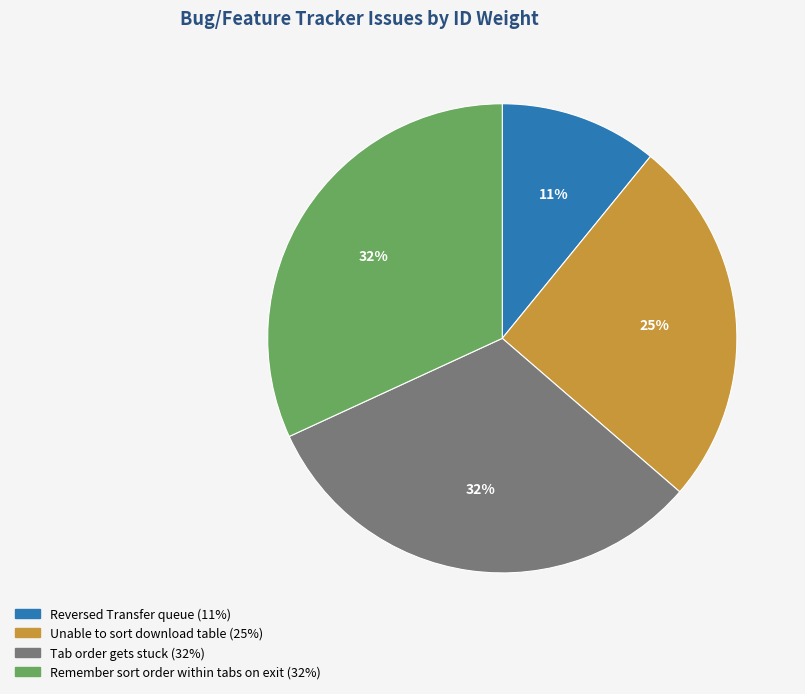

Approximately how many times larger is the value at Reversed Transfer queue compared to Unable to sort download table?

0.4